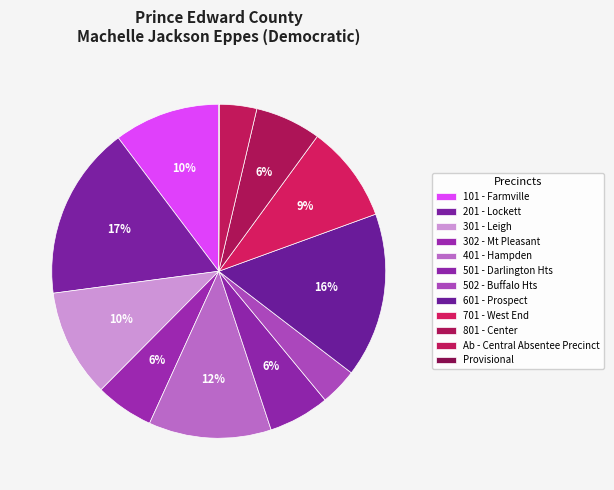

How many segments does this pie chart have?

12